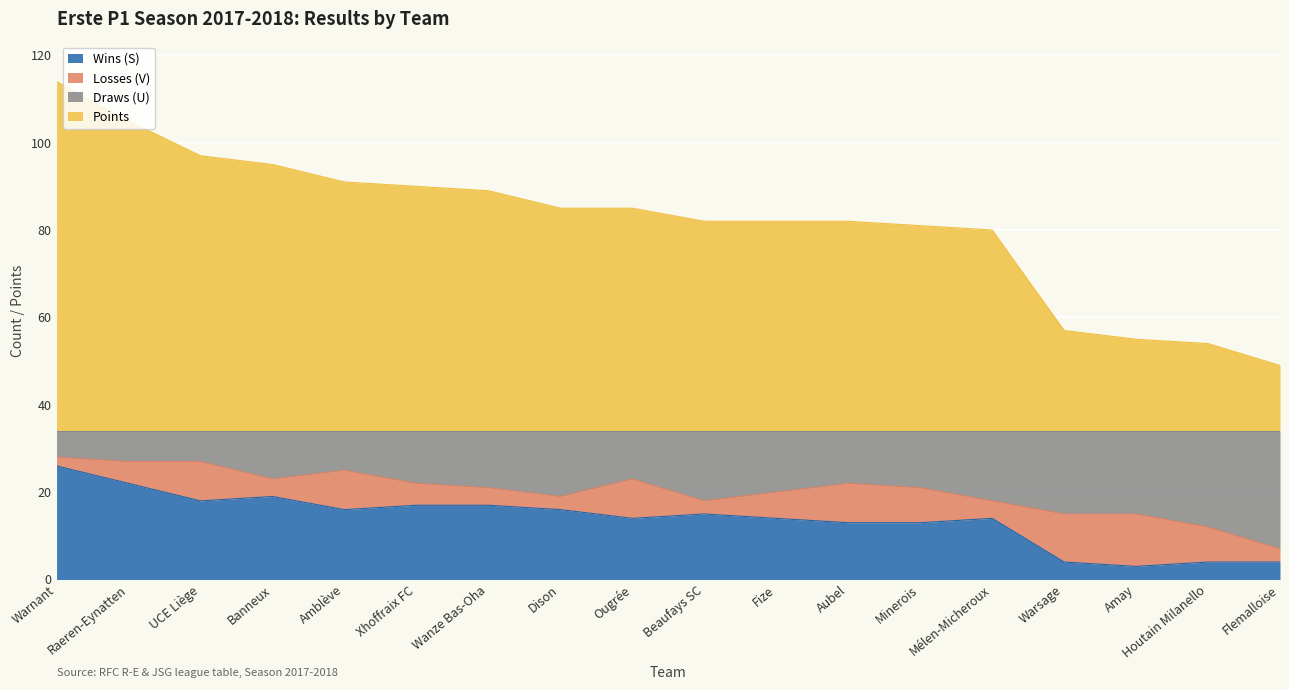

Is the value of Points at Beaufays SC greater than the value of Draws (U) at Houtain Milanello?

Yes